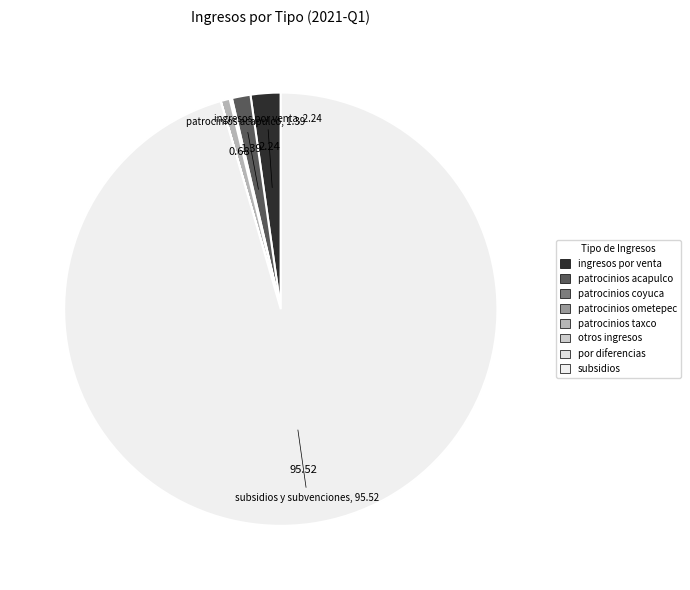

Rank the categories by value from lowest to highest.

por diferencias, otros ingresos y beneficios varios, patrocinios ometepec, patrocinios coyuca de catalan, patrocinios taxco de alarcon, patrocinios acapulco, ingresos por venta de bienes, subsidios y subvenciones